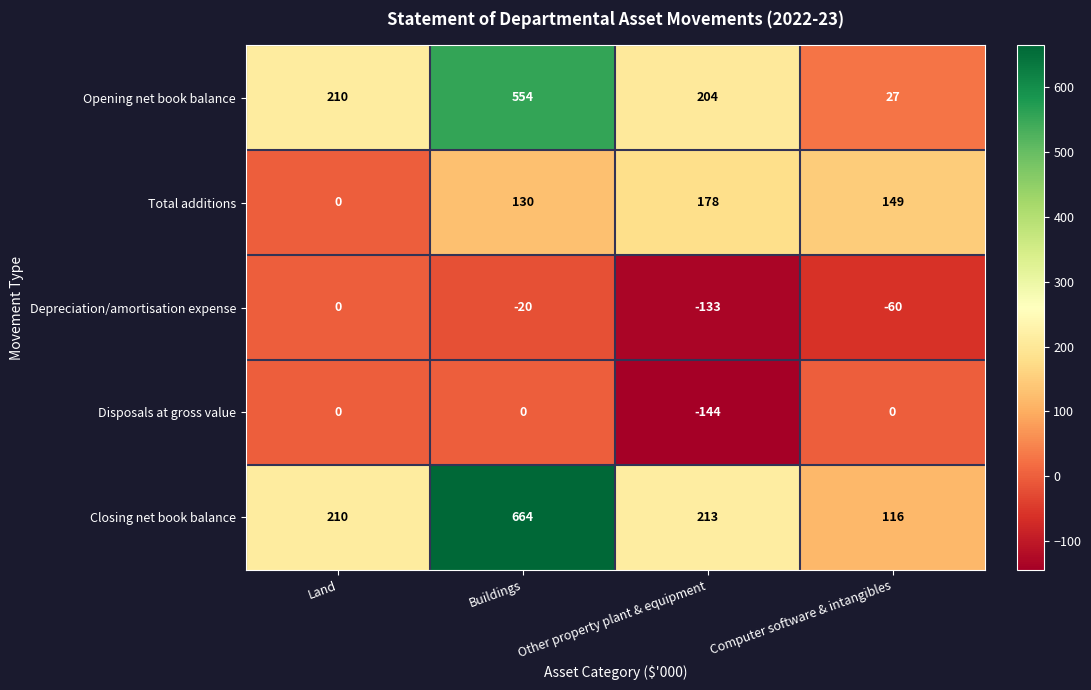

Where is Total additions nearest to the value 89?

Buildings